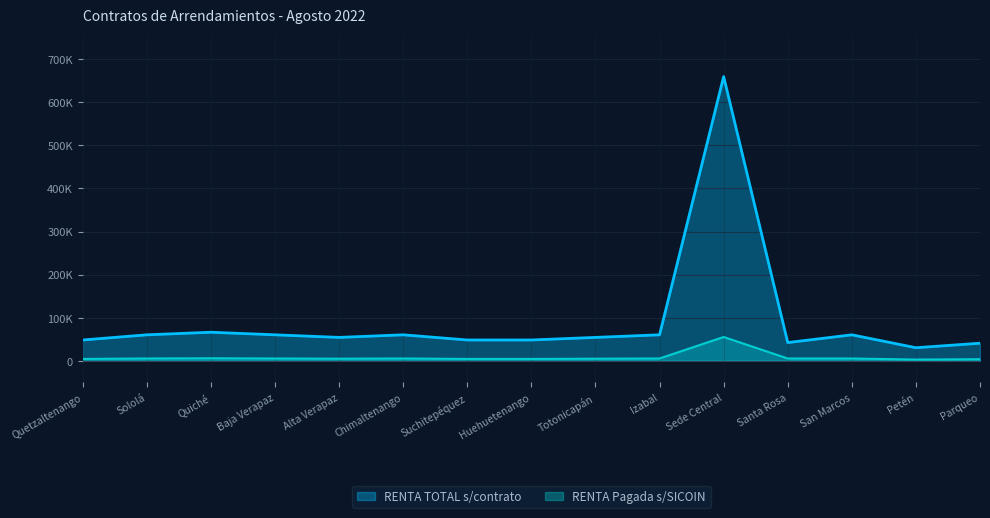

Reading left to right, transcribe all the data shown in this chart.

RENTA Pagada s/SICOIN: 4000	5000	5500	5000	4500	5000	4000	4000	4500	5000	55000	5000	5000	2500	3375
RENTA TOTAL s/contrato: 48000	60000	66000	60000	54000	60000	48000	48000	54000	60000	660000	42000	60000	30000	40500